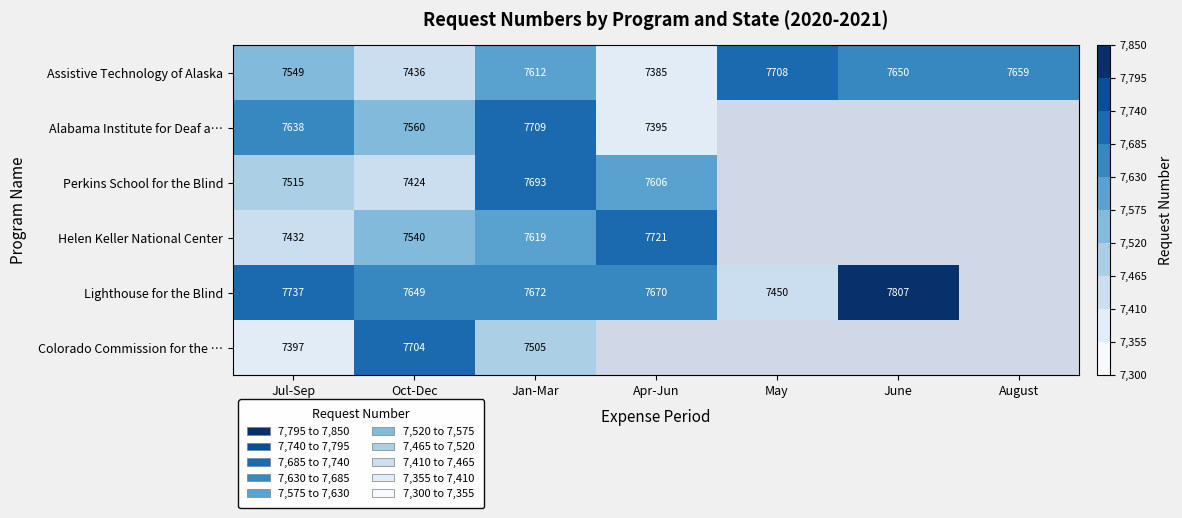

What is the lowest value of the Assistive Technology of Alaska series?

7385